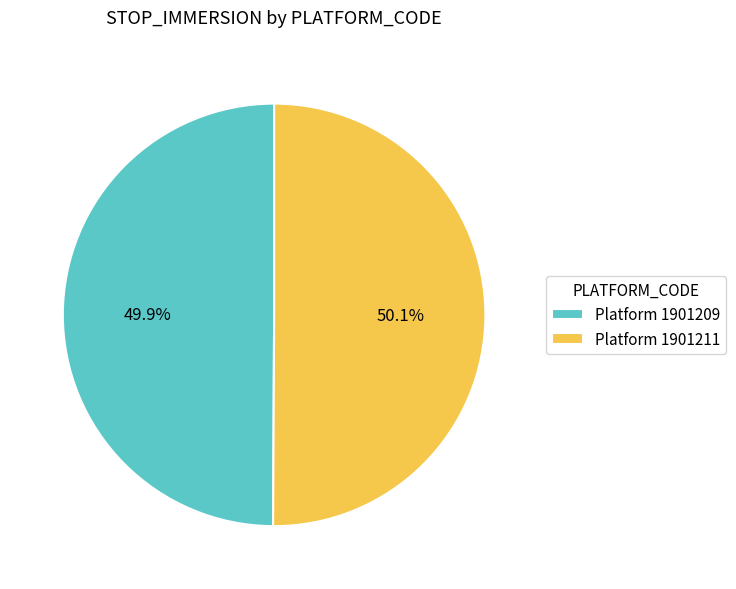

What is the ratio of the value at Platform 1901209 to the value at Platform 1901211?

1.0